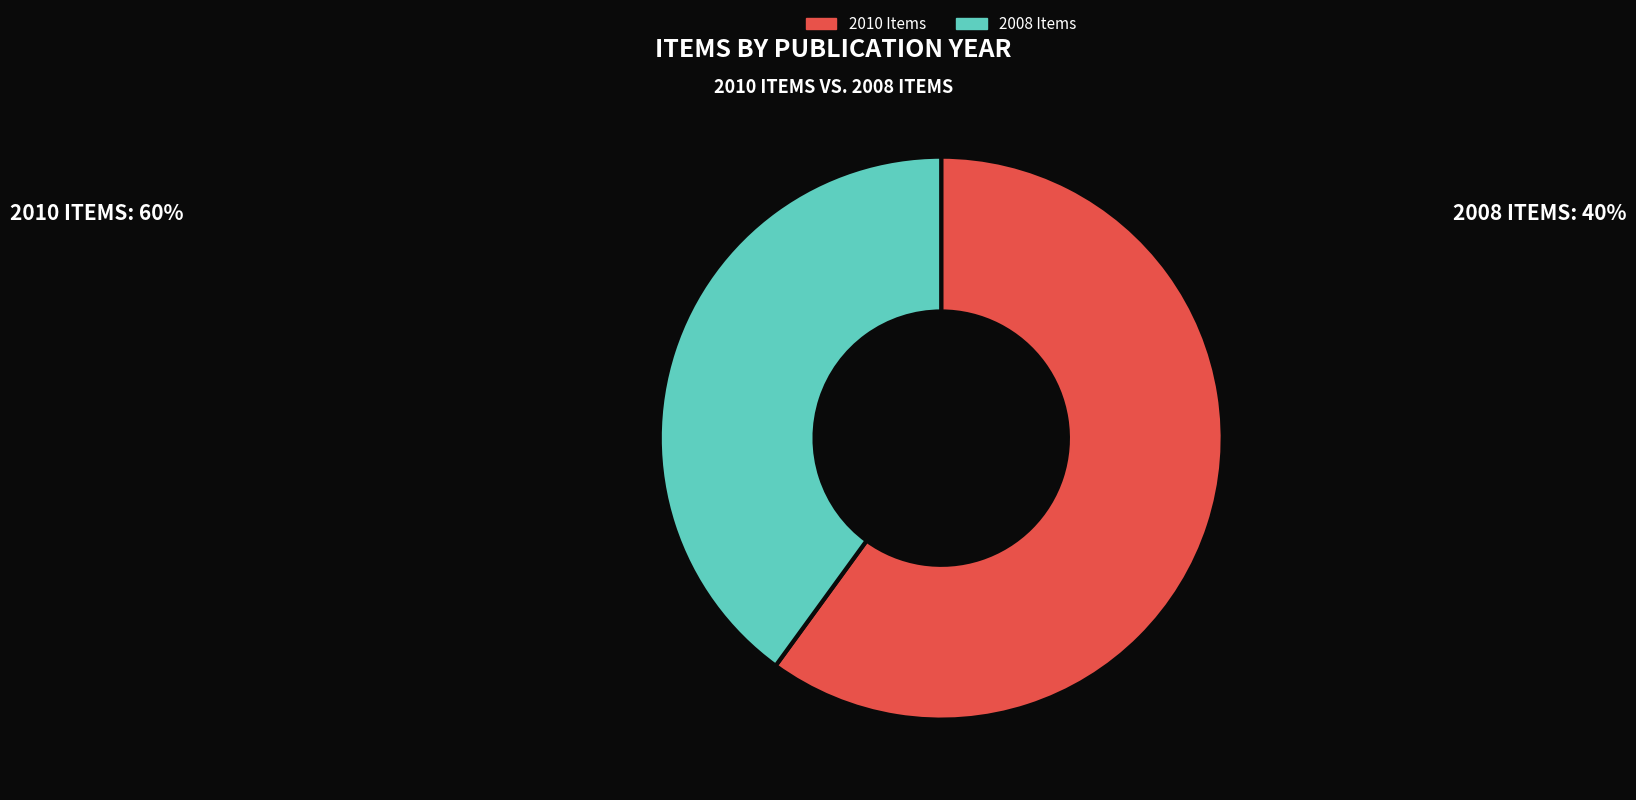

The 2008 Items slice represents 54% of the pie. True or false?

False